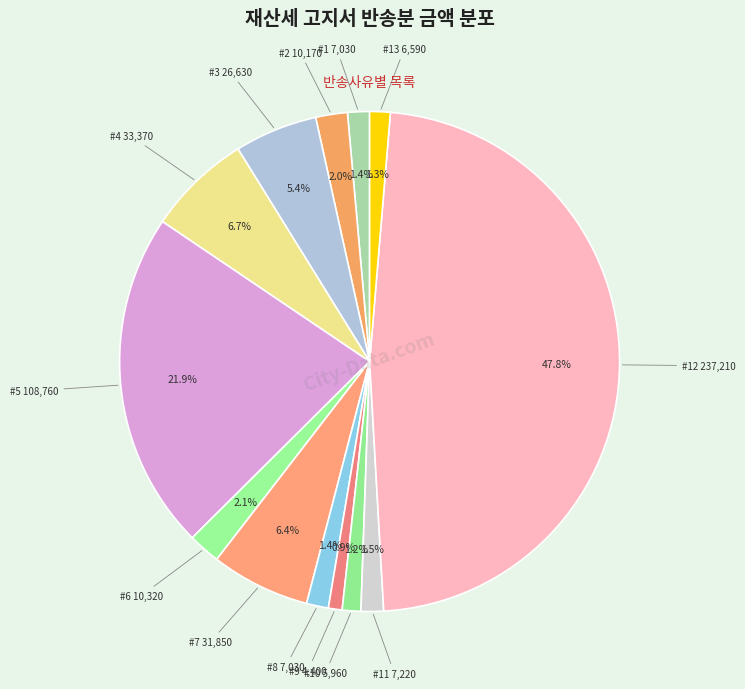

Which category has the smallest portion of the pie?

수취인불명(9)